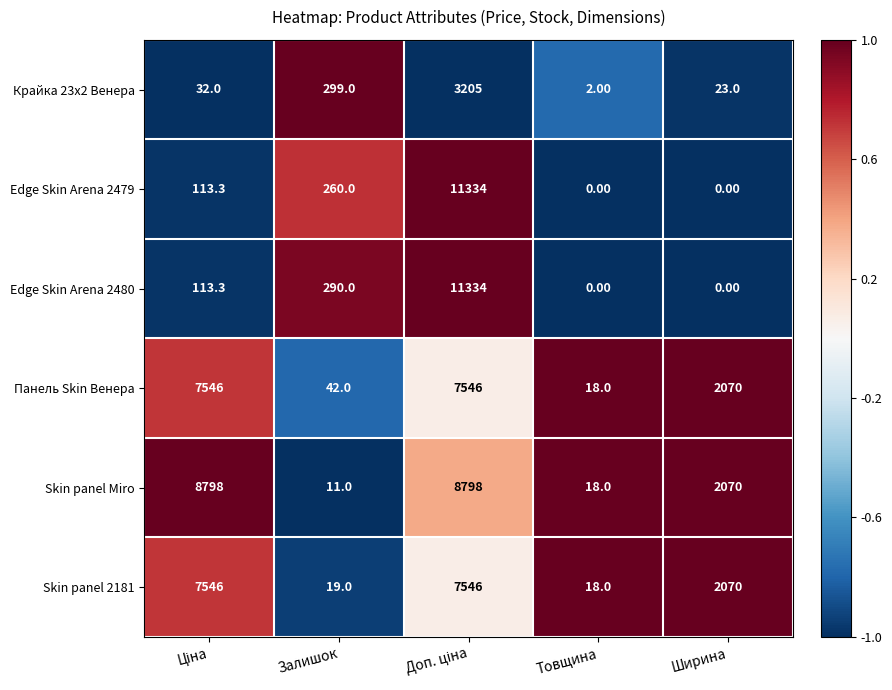

How many data points in Крайка 23x2 Венера are less than 32?

2